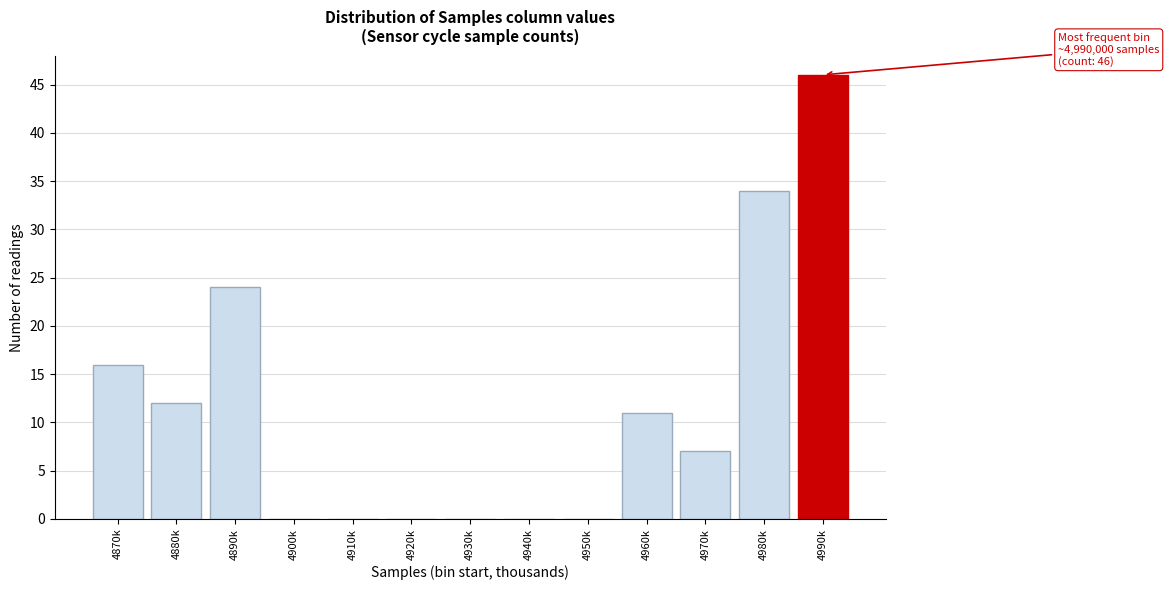

Reading left to right, list all the values displayed in this chart.

4870k=16	4880k=12	4890k=24	4900k=0	4910k=0	4920k=0	4930k=0	4940k=0	4950k=0	4960k=11	4970k=7	4980k=34	4990k=46